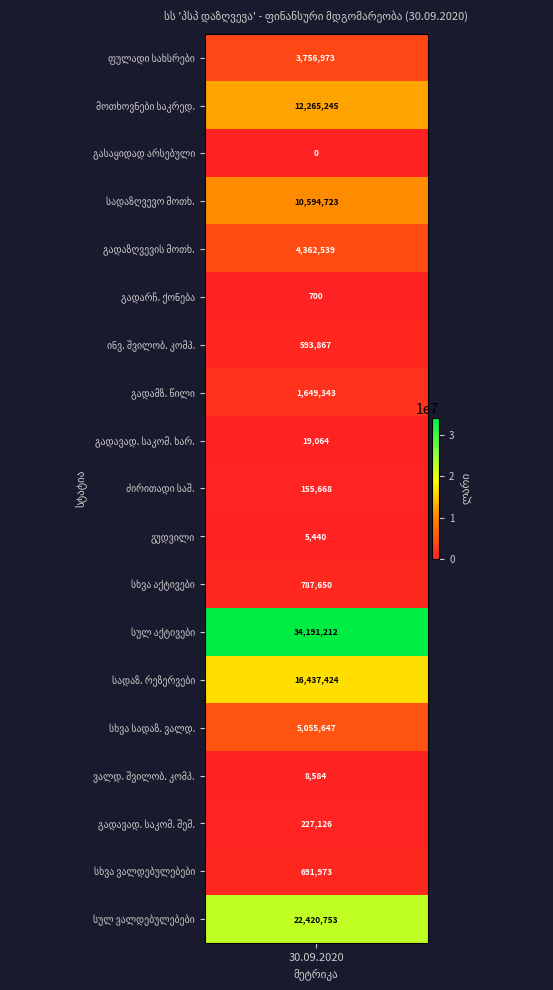

Which has a higher value, გასაყიდად არსებული ფინანსური აქტივები or სხვა სადაზღვევო ვალდებულებები?

სხვა სადაზღვევო ვალდებულებები